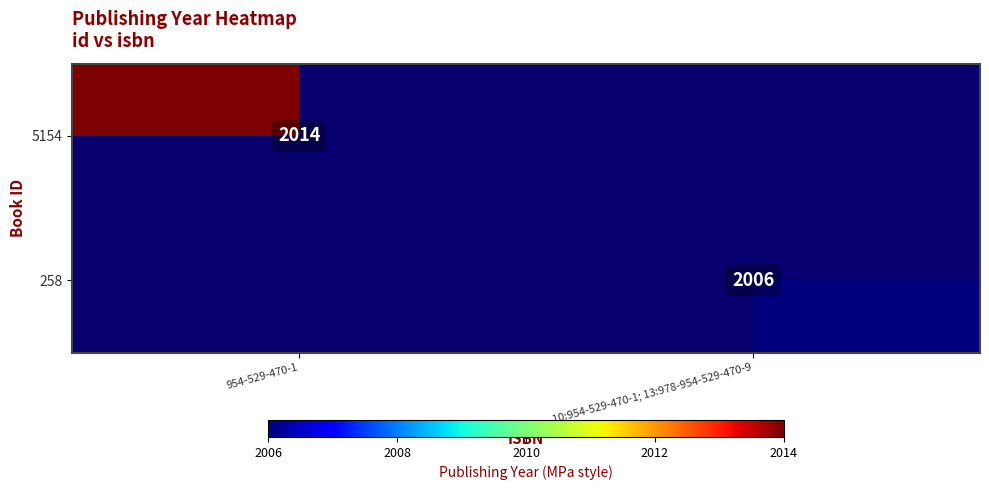

Is it true that 5154 equals 2014 at 954-529-470-1?

True